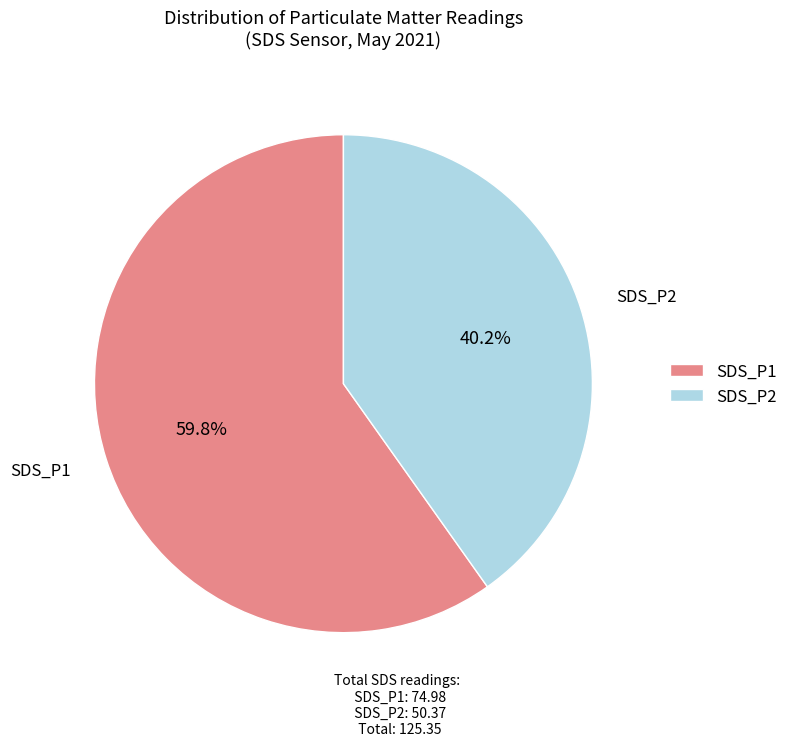

Does SDS_P1 account for over 50% of the chart?

Yes